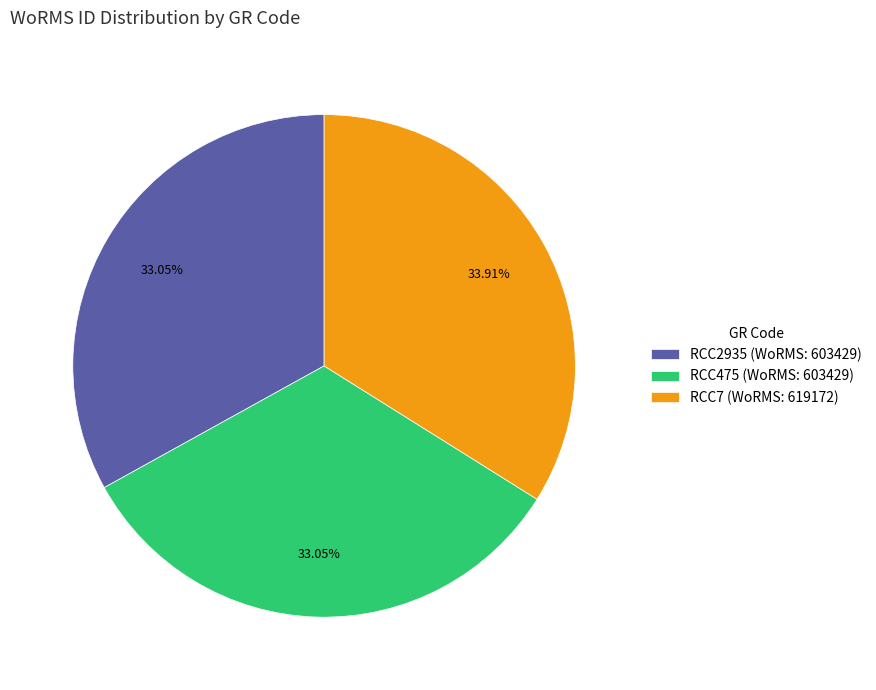

How many slices are in this pie chart?

3